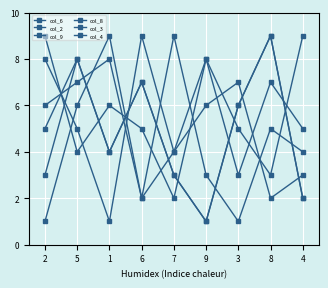

What is the total value across all series at 2?

32